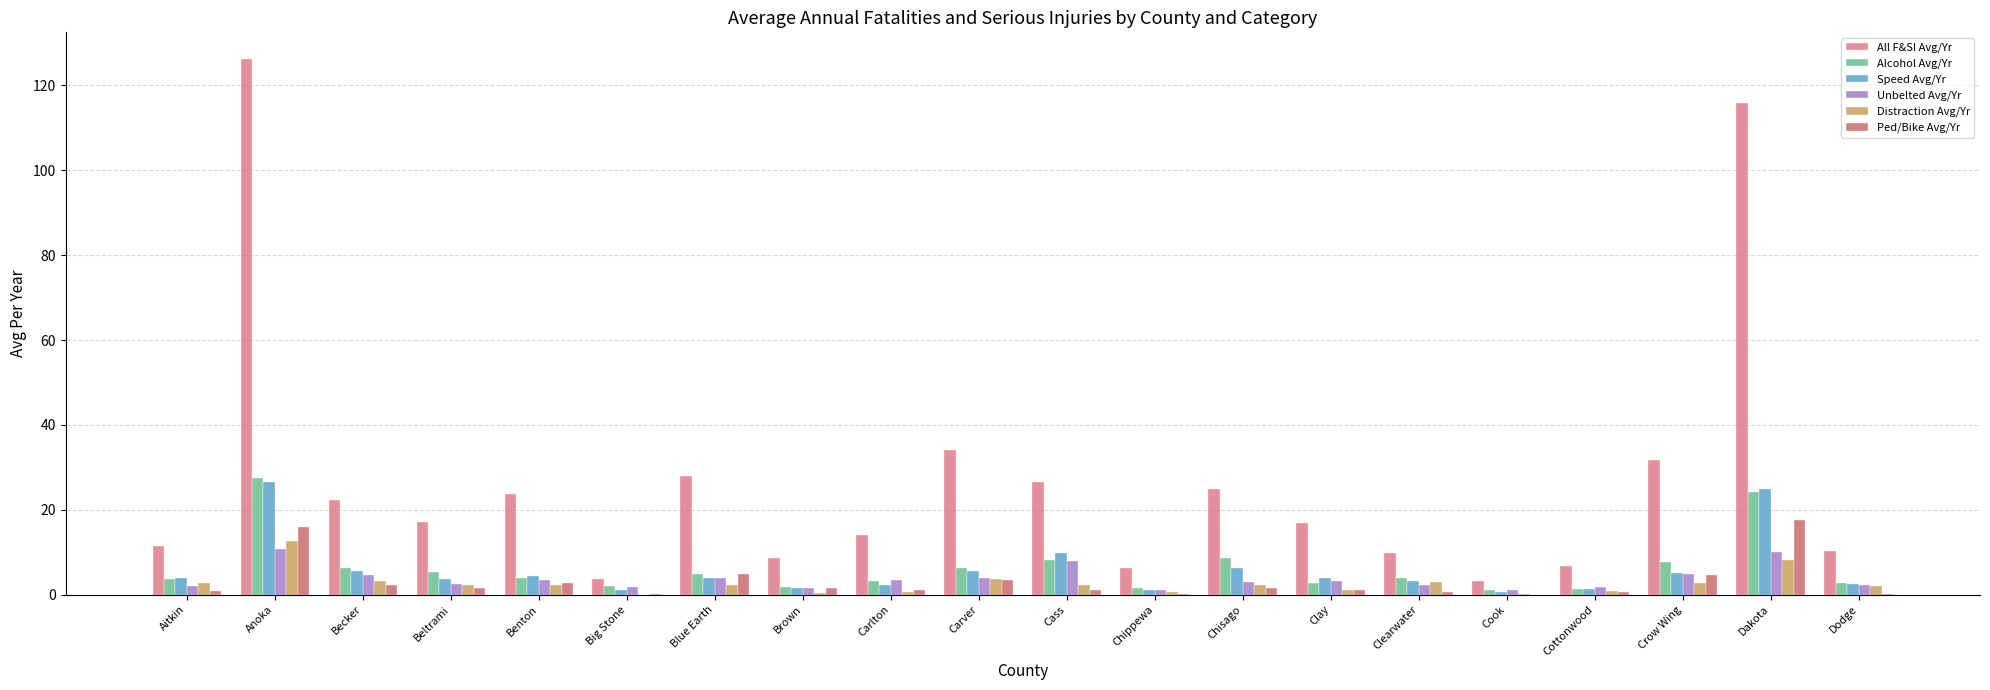

What are all the series names shown in the legend?

All F&SI Avg/Yr, Alcohol Avg/Yr, Speed Avg/Yr, Unbelted Avg/Yr, Distraction Avg/Yr, Ped/Bike Avg/Yr